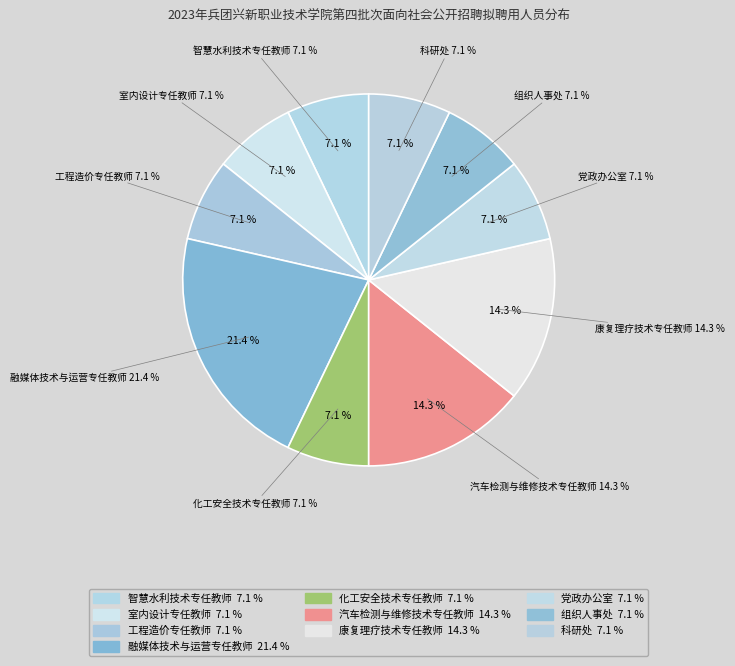

Rank the categories by value from lowest to highest.

智慧水利技术专任教师, 室内设计专任教师, 工程造价专任教师, 化工安全技术专任教师, 党政办公室, 组织人事处, 科研处, 汽车检测与维修技术专任教师, 康复理疗技术专任教师, 融媒体技术与运营专任教师